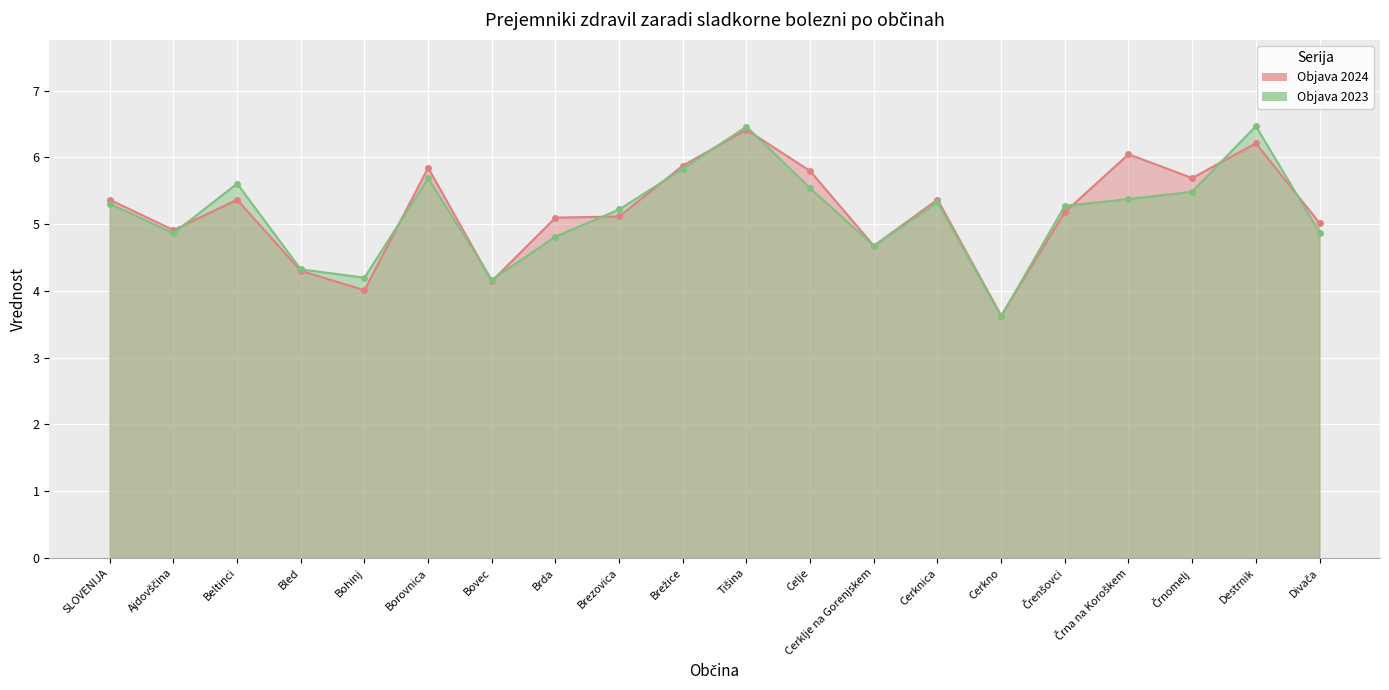

How many interior local peaks does the Objava 2023 series have?

5